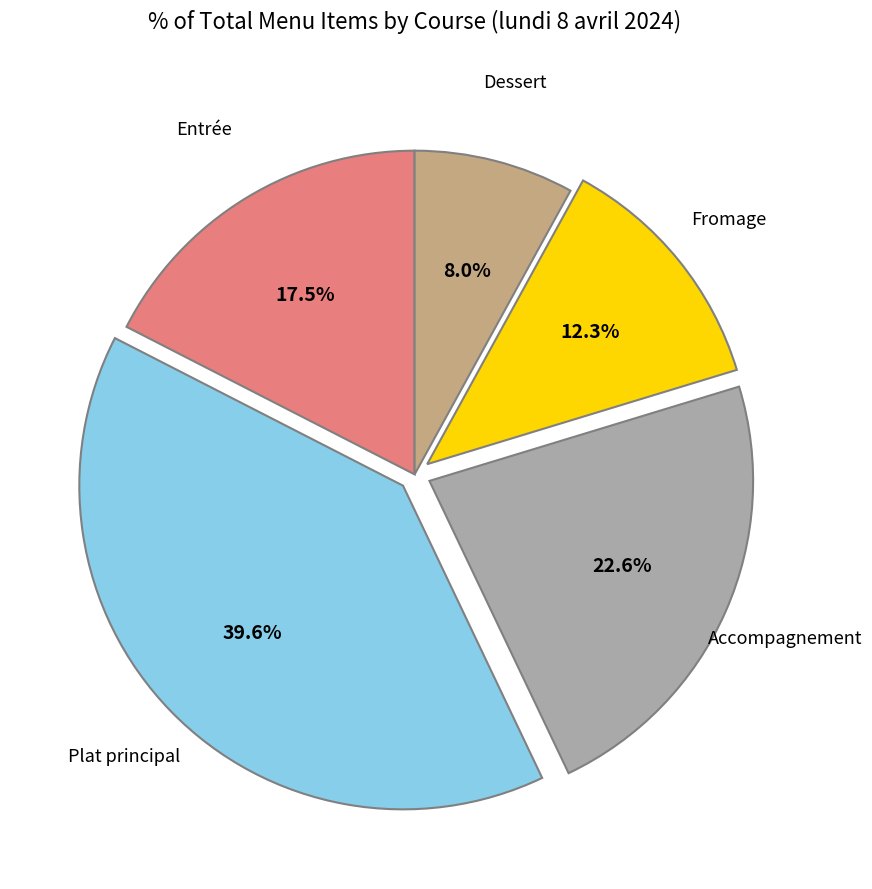

Is there a majority slice in this chart?

No